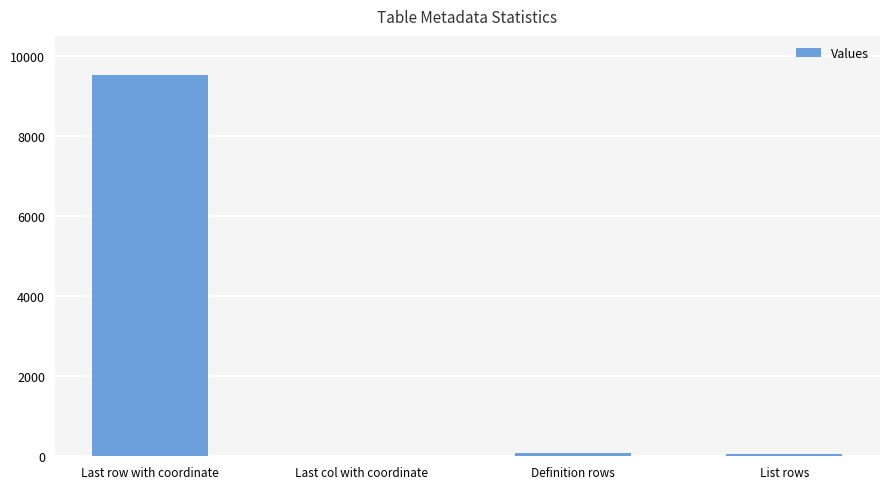

Which label corresponds to the largest value in the chart?

Last row with coordinate